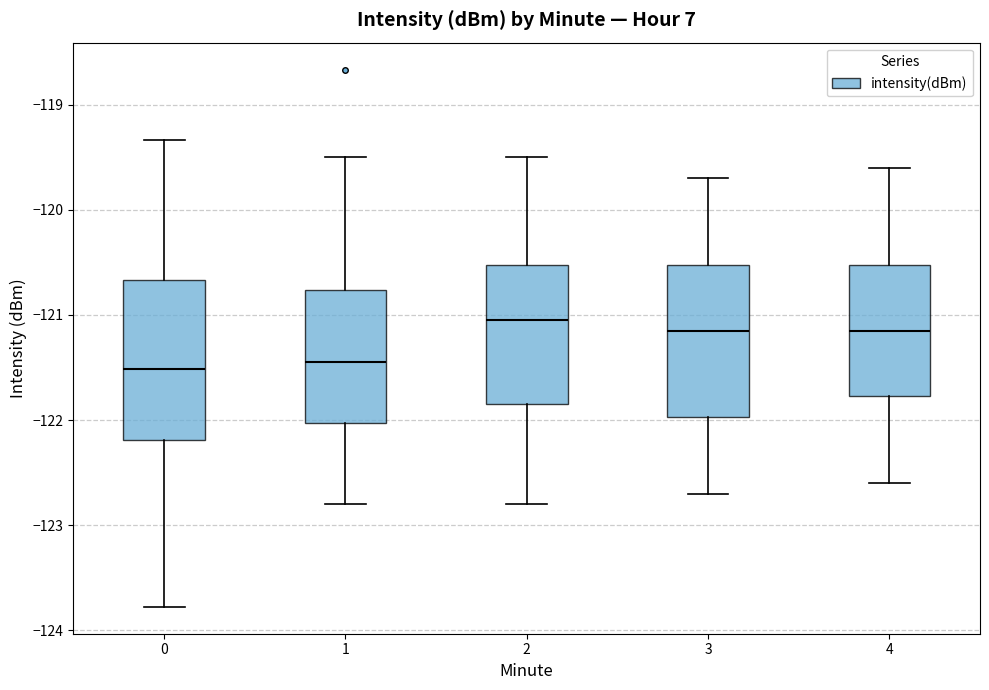

Where is the upper edge of the box at x = 2 on the y-axis? The values are not printed on the chart, so give them approximately, as read against the axis.

-120.5